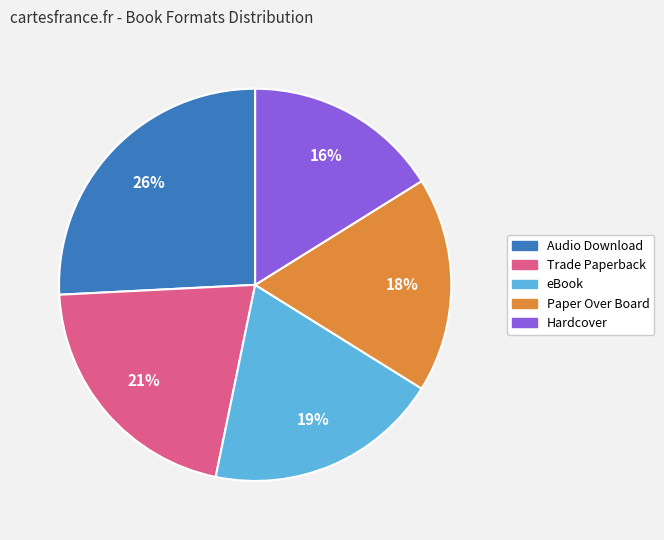

Does any single category account for the majority?

No